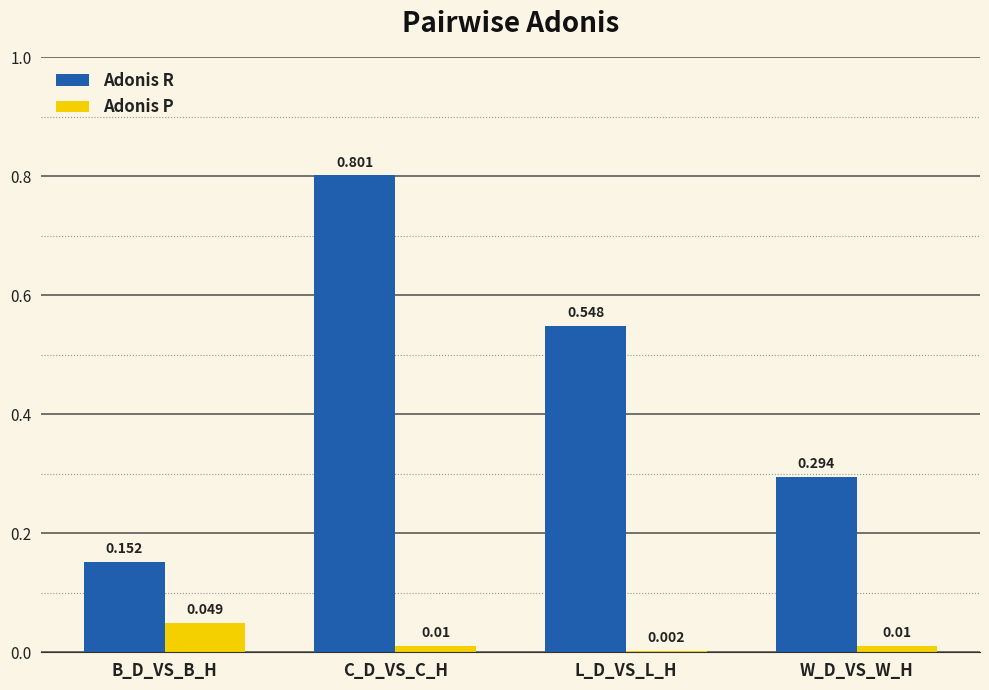

Which series has the largest total across all categories?

Adonis R